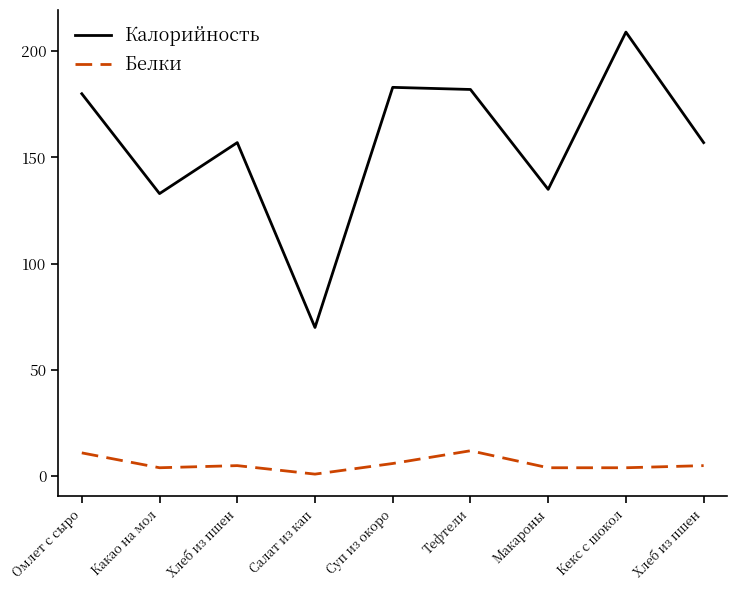

How many interior local peaks does the Белки series have?

2